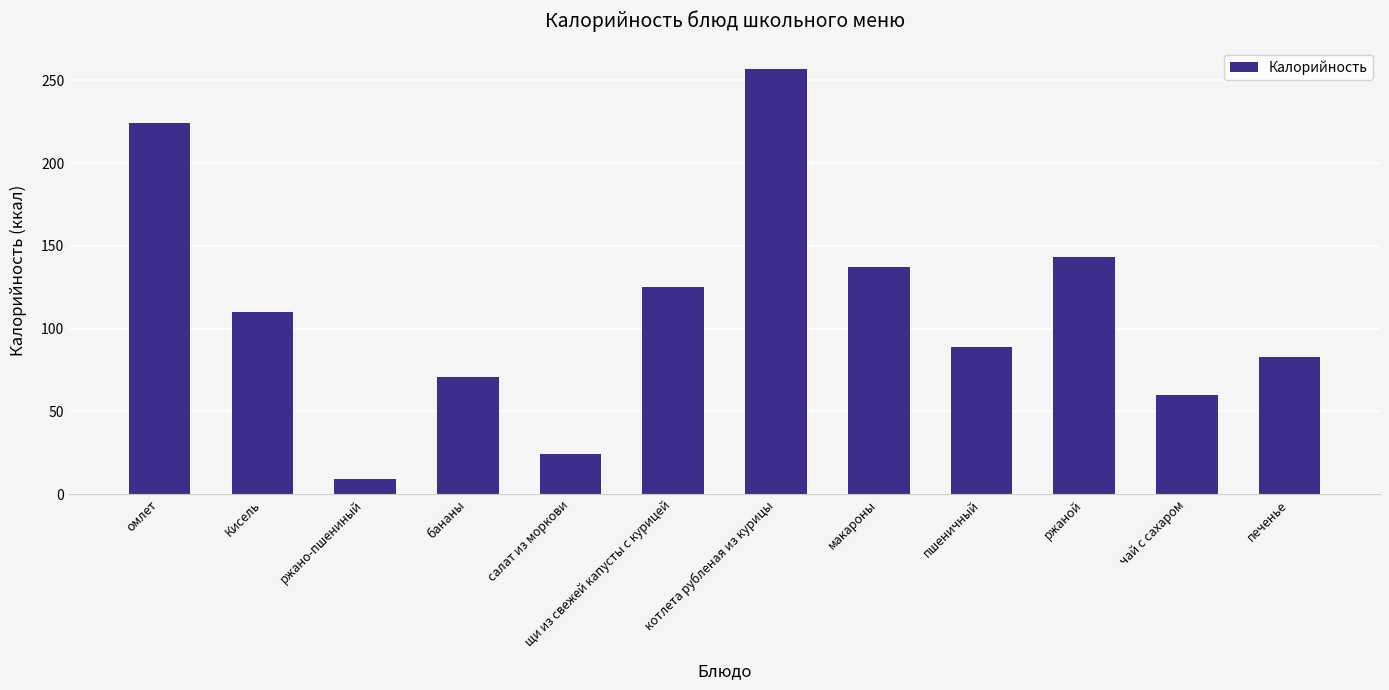

Reading left to right, what are all the values shown in this chart?

224.0	110.0	9.2	71.0	24.0	125.0	257.0	137.0	89.0	143.0	60.0	83.0